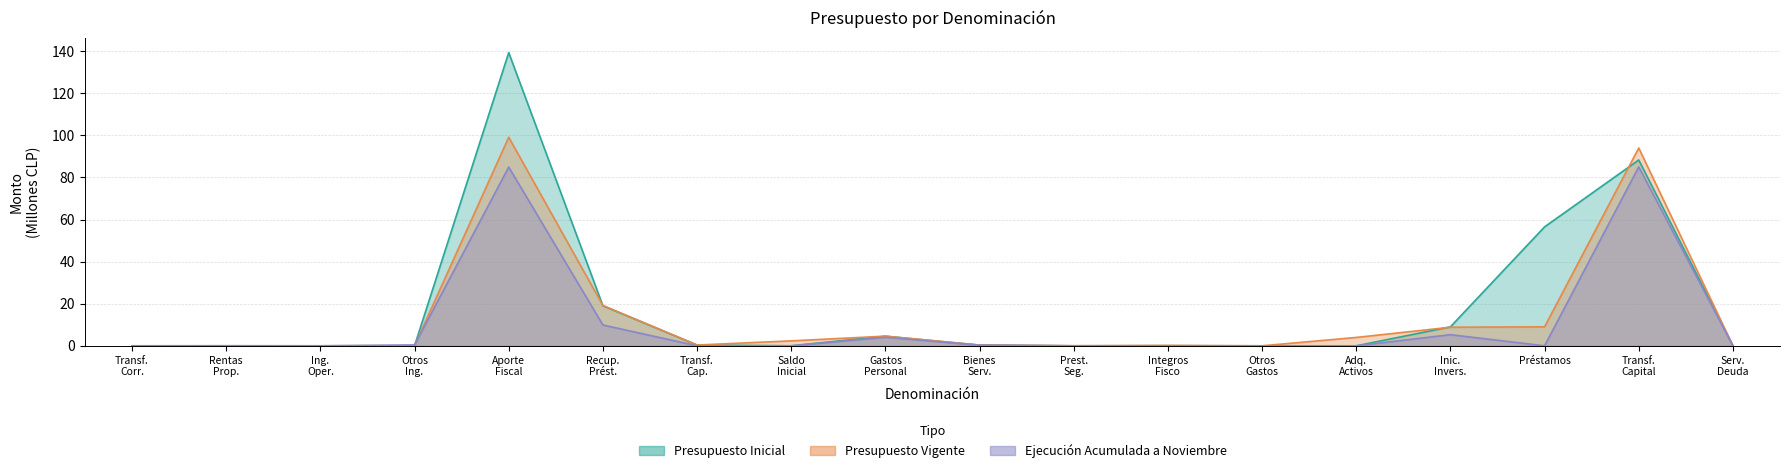

True or false: Ejecución Acumulada a Noviembre and Presupuesto Vigente cross at least once.

True